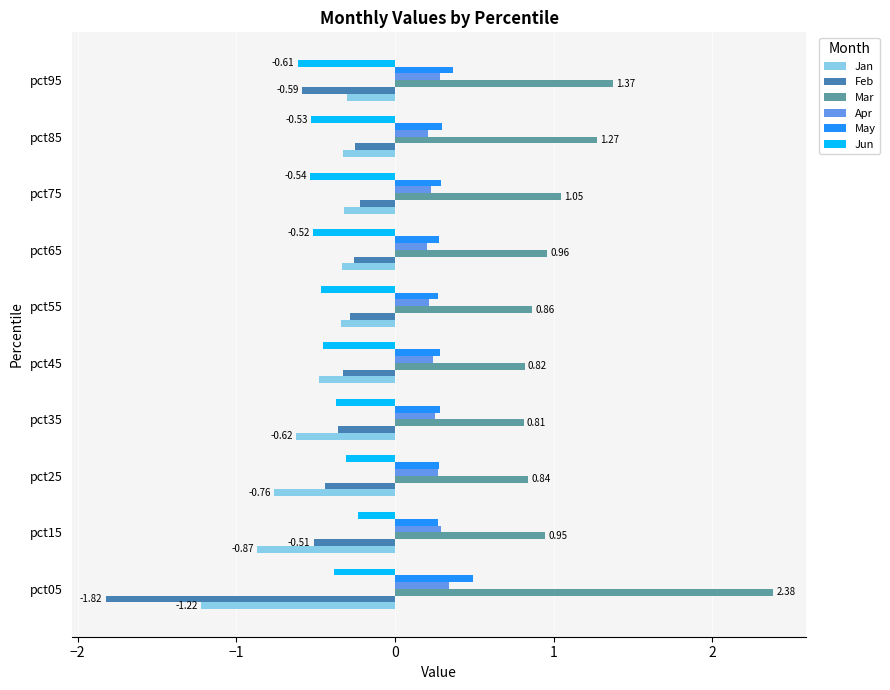

What is the total value across all series at pct95?

0.5